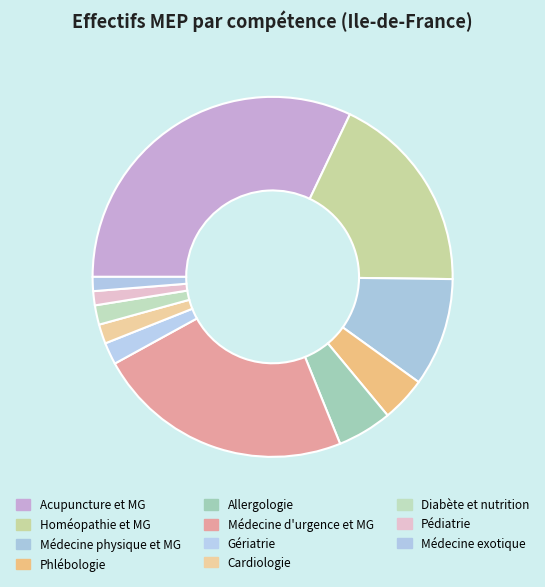

Count the number of slices in the pie.

11